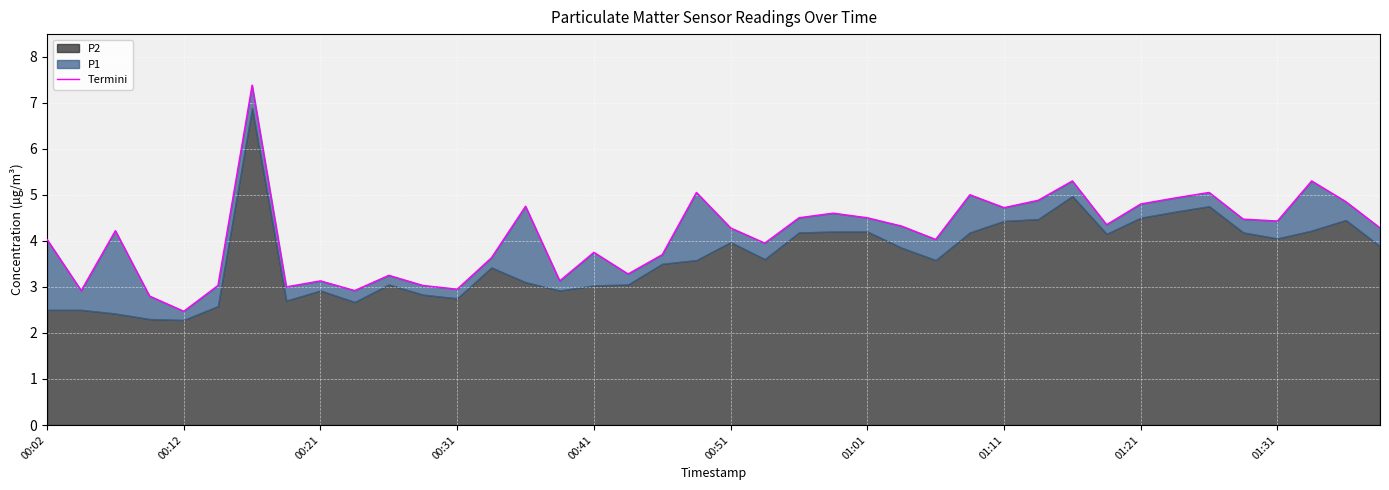

At which label is the value closest to 4?

00:02